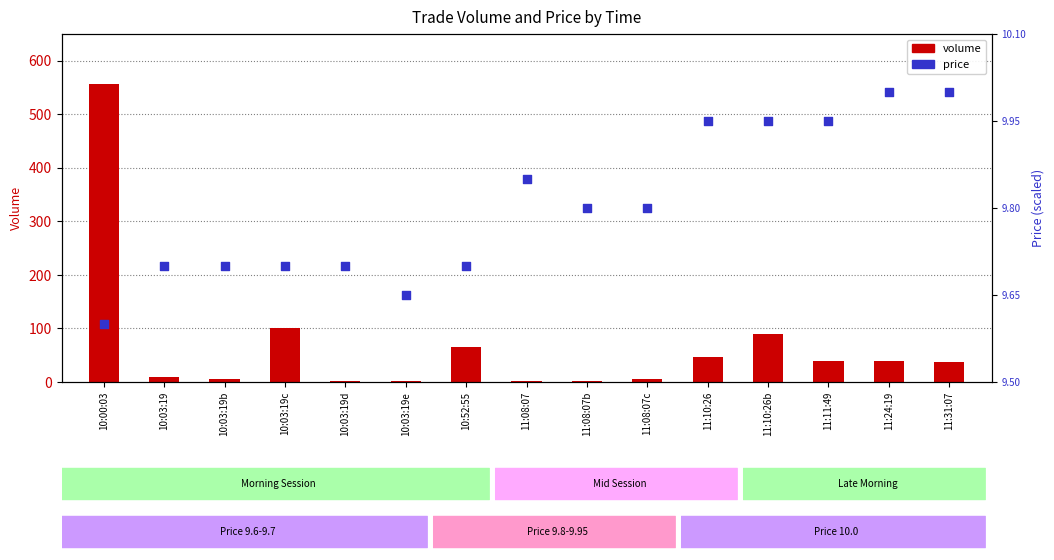

Is the value of price at 10:00:03 greater than the value of volume at 10:03:19b?

Yes